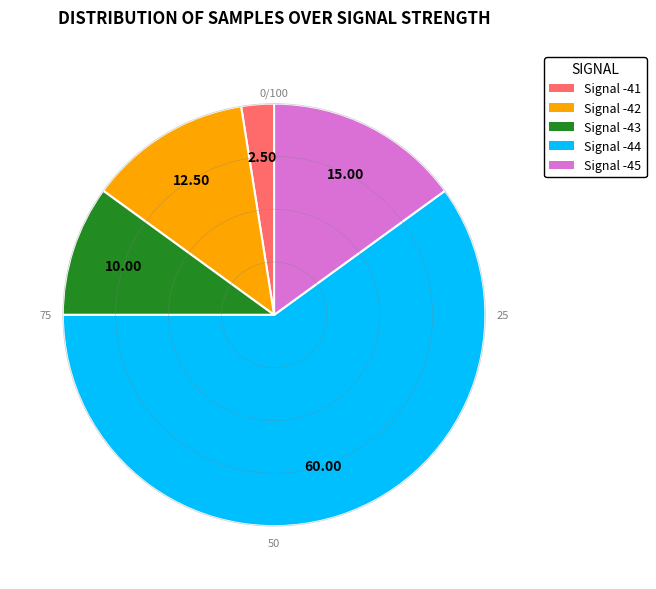

Between Signal -41 and Signal -42, which is larger?

Signal -42